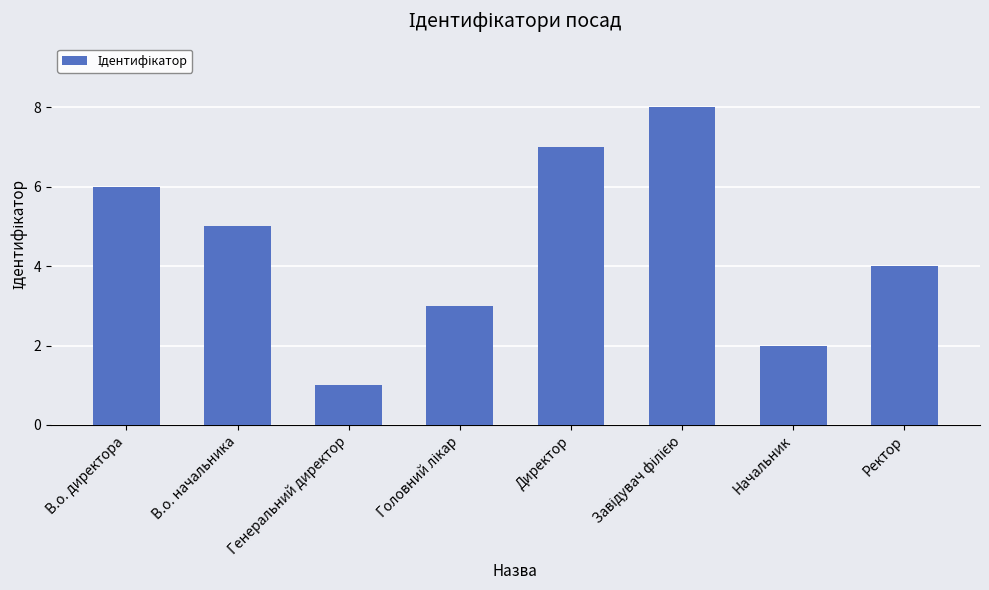

What is the change in value from В.о. директора to Директор?

+1